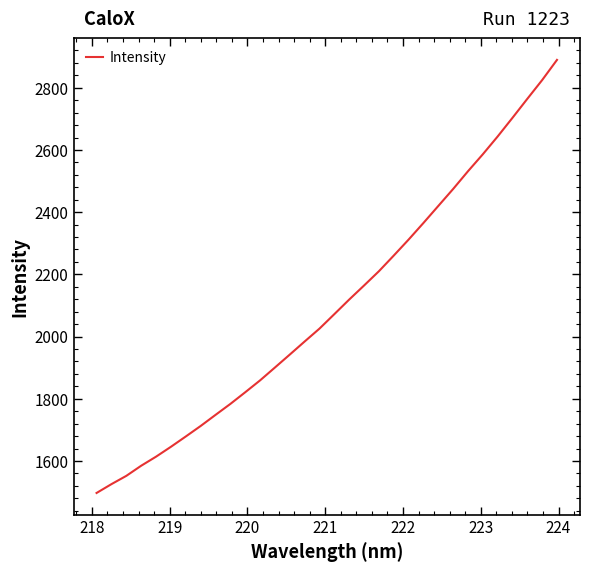

What is the minimum value shown in the chart?

1497.0